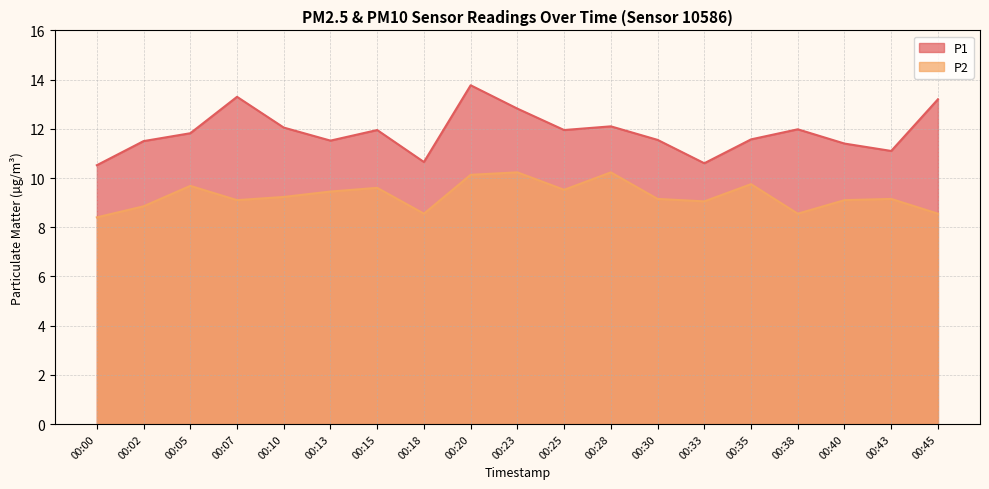

What is the spread (max minus min) of values at 00:00?

2.1